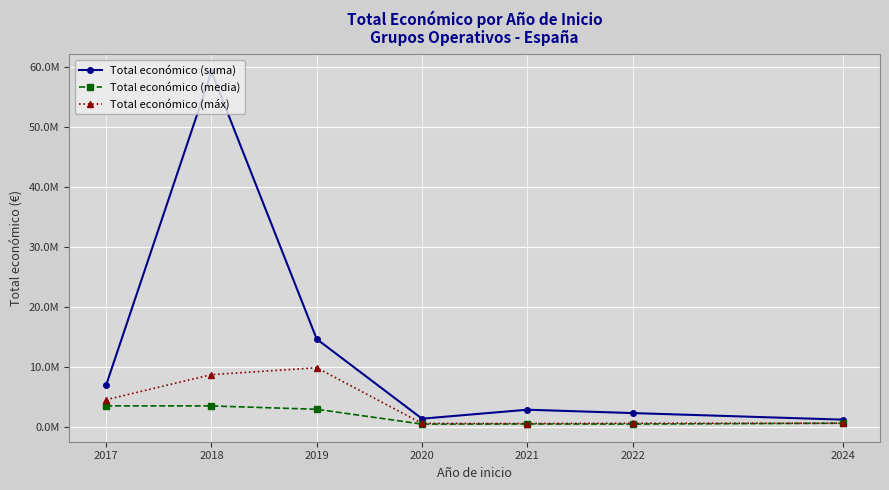

What is the minimum value for Total económico (máx)?

552147.0